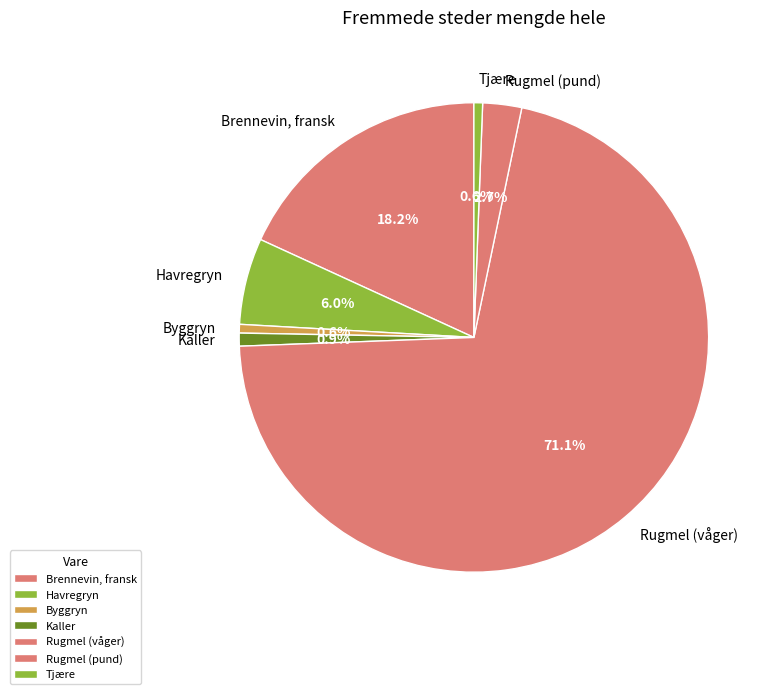

The Tjære slice represents 11% of the pie. True or false?

False